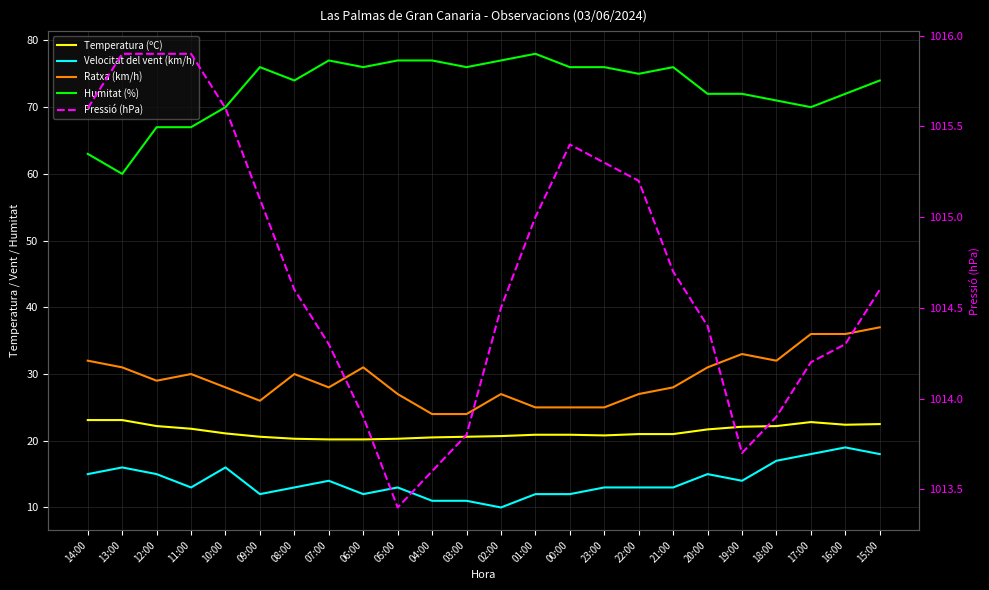

True or false: Ratxa (km/h) and Humitat (%) intersect in this chart.

False